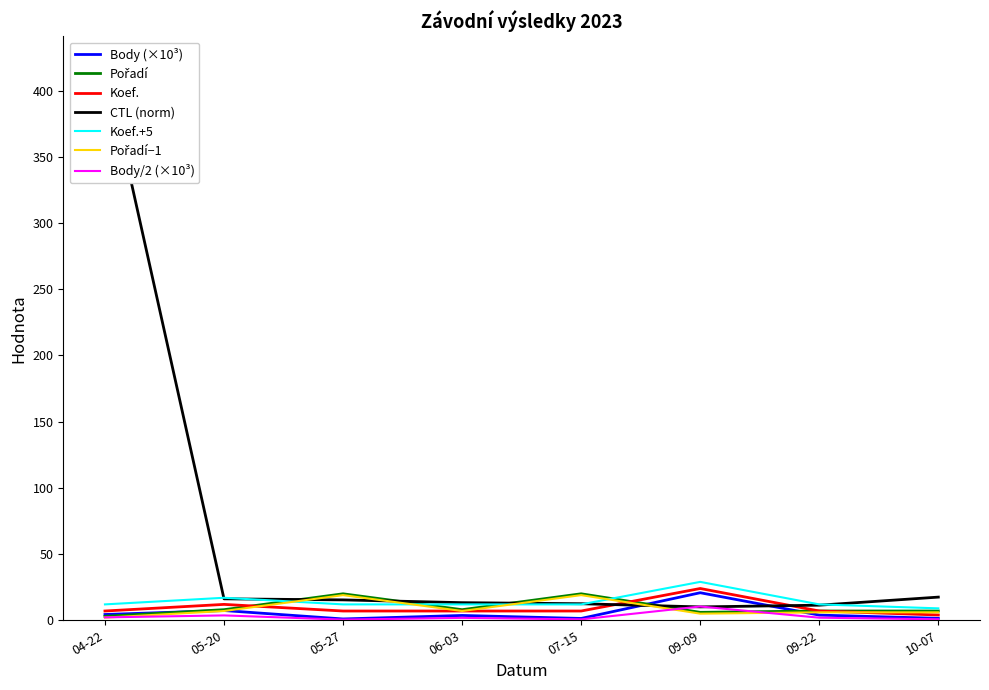

The value of Koef.+5 at 06-03 is 12.0. True or false?

True